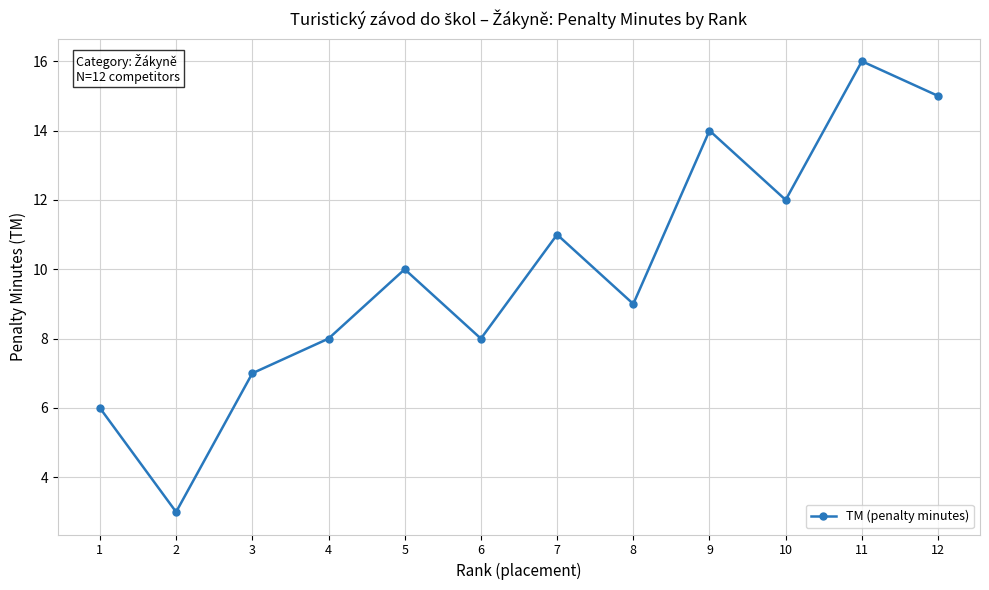

Which label corresponds to the largest value in the chart?

11